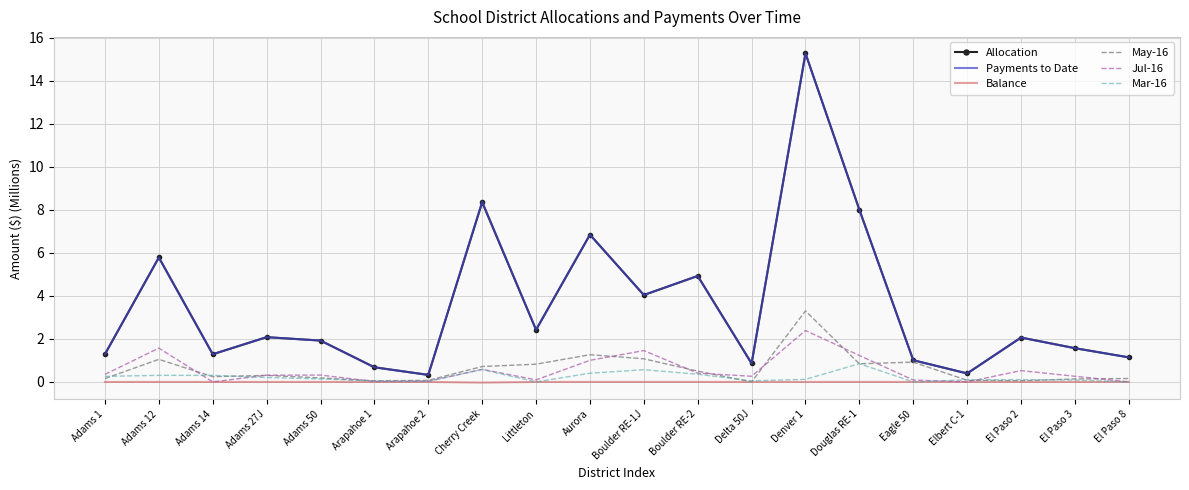

True or false: May-16 has a value of 1.0 at Adams 12.

True